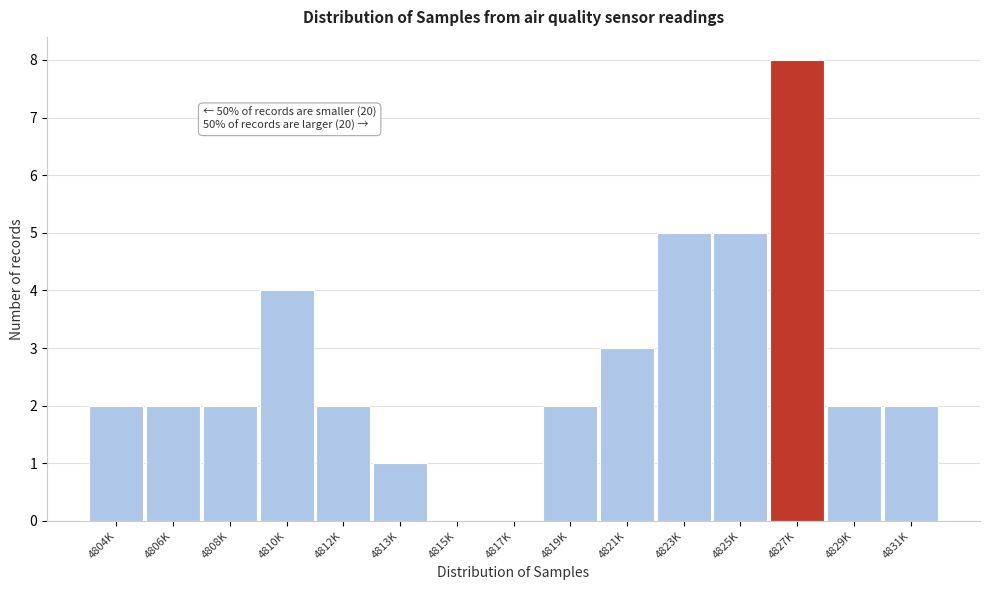

Reading right to left, list all the values displayed in this chart.

4831K=2	4829K=2	4827K=8	4825K=5	4823K=5	4821K=3	4819K=2	4817K=0	4815K=0	4813K=1	4812K=2	4810K=4	4808K=2	4806K=2	4804K=2